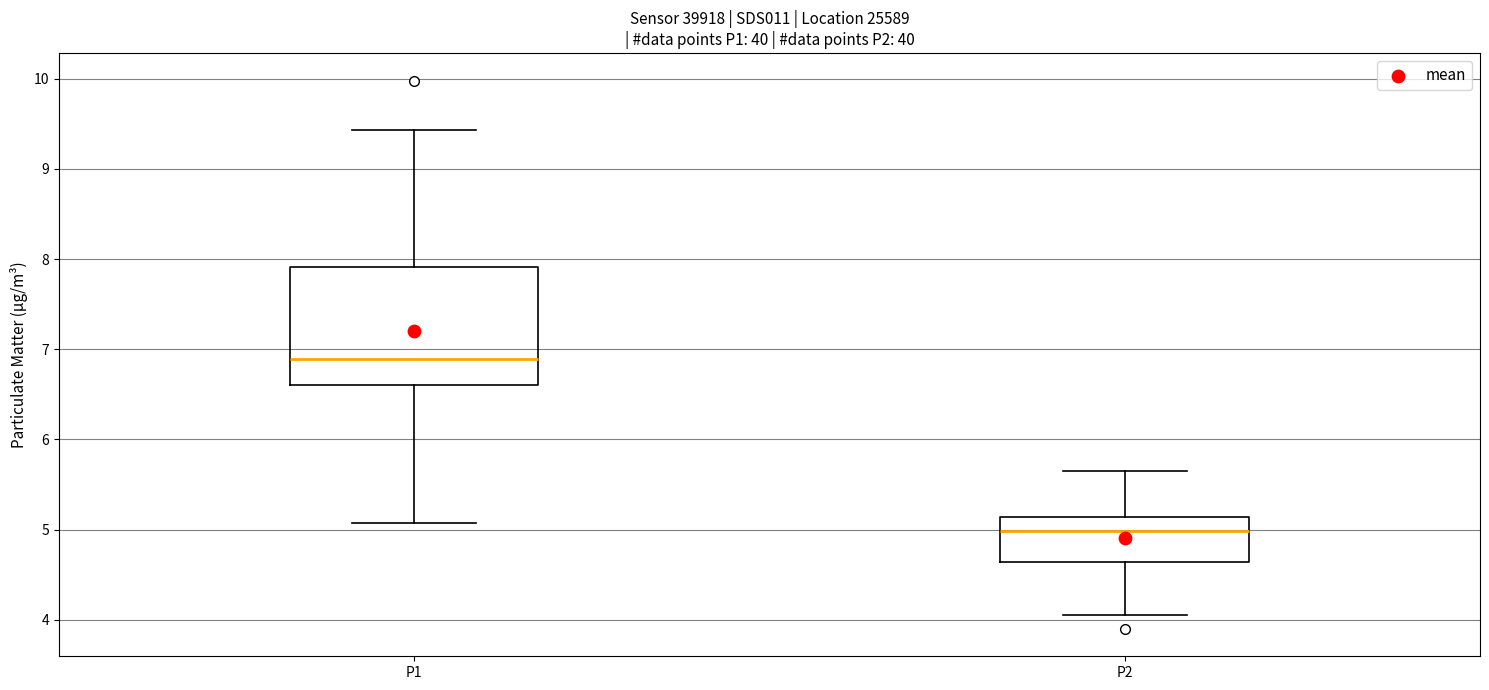

Which box has the lowest median line?

P2